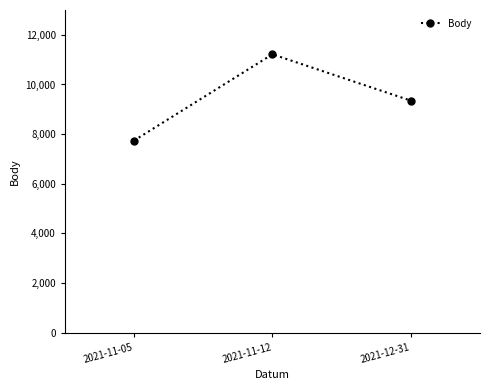

What is the sum of all values?

28307